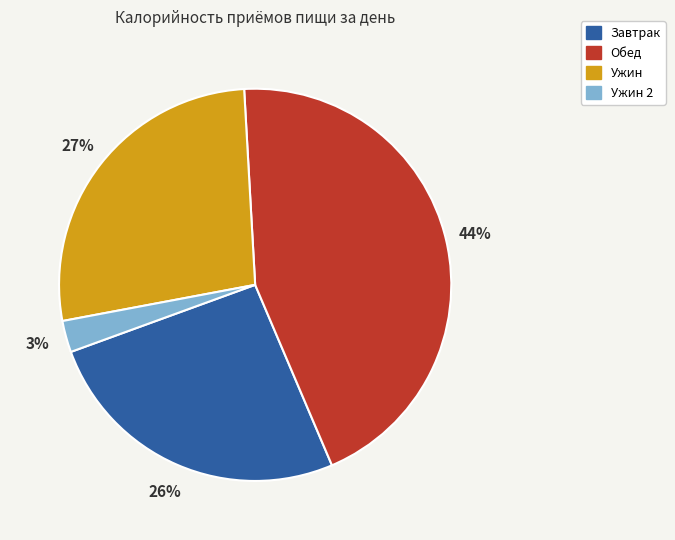

Is there any slice that represents more than half of the pie?

No